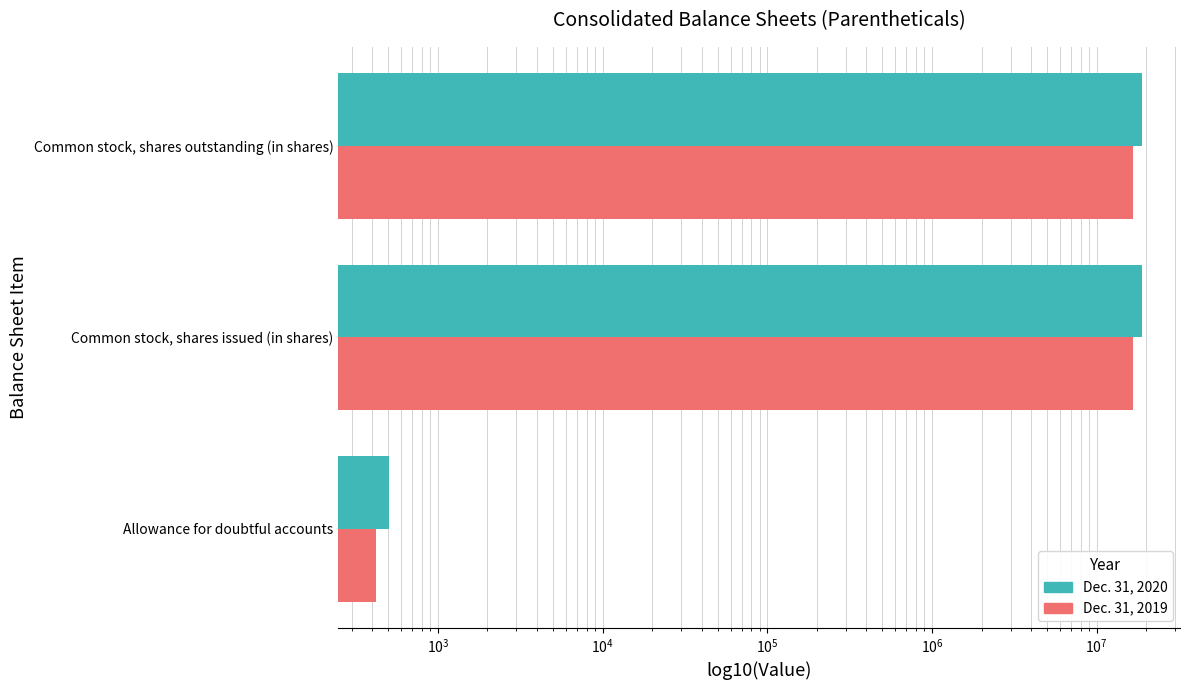

Rank the series by their average value, from highest to lowest.

Dec. 31, 2020, Dec. 31, 2019